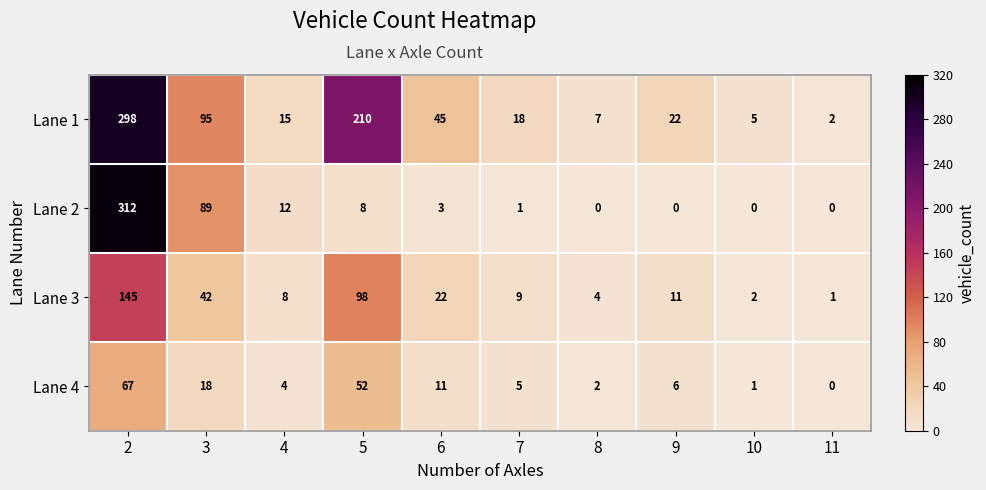

At how many categories does at least one series exceed 244?

1